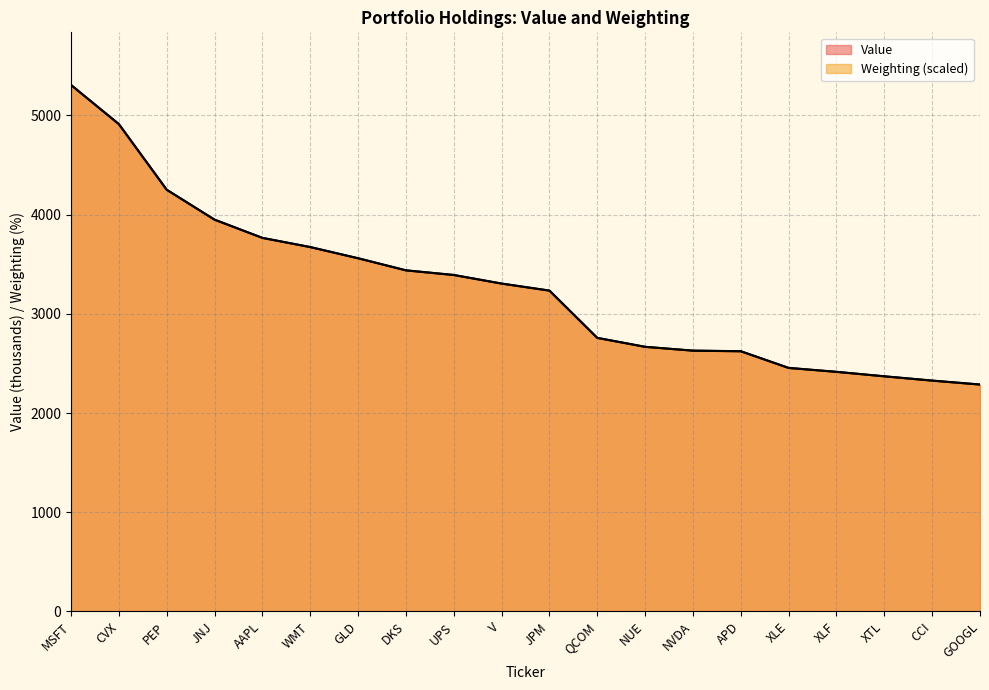

Rank the series at AAPL from highest to lowest value.

Weighting, Value